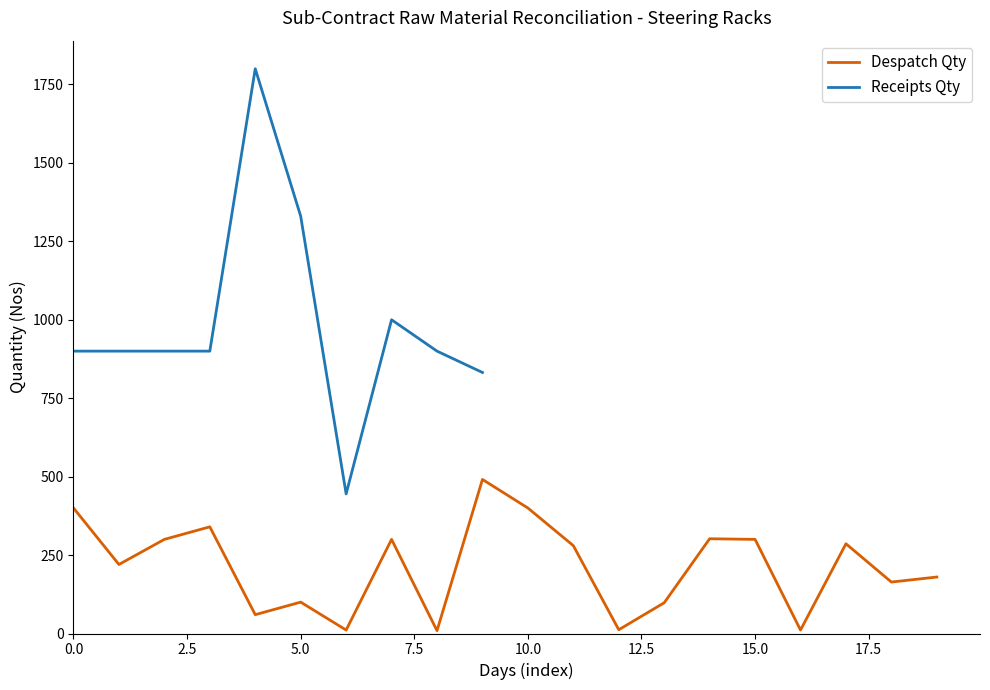

True or false: there are more than 0 points higher than both neighbors.

True